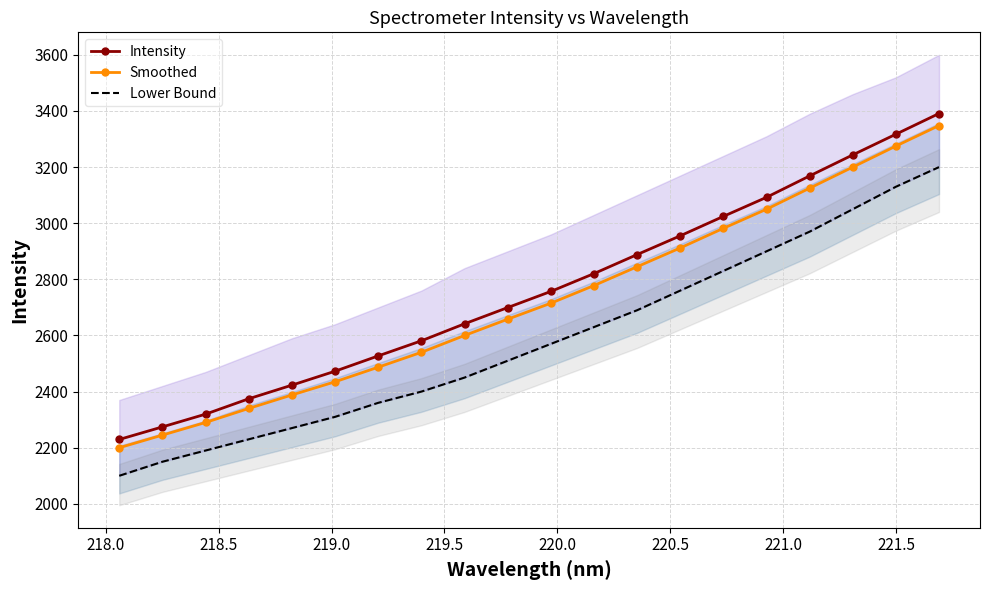

What is the highest value of the Intensity series?

3391.0